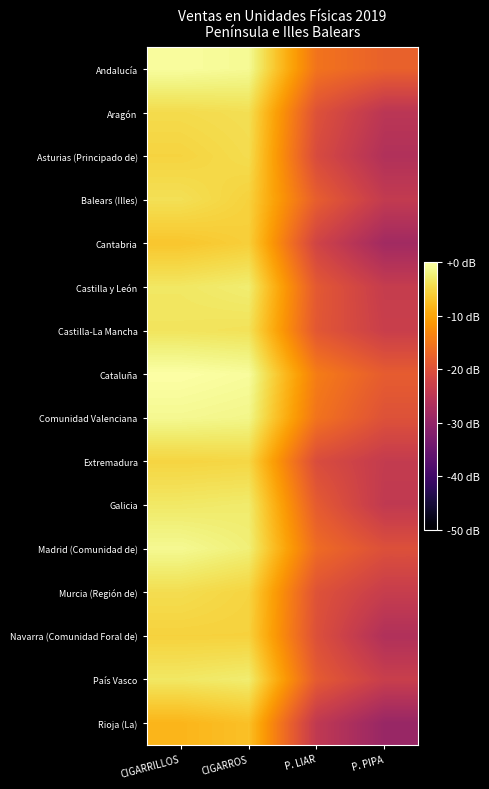

What is the total value across all series at CIGARRILLOS?

-59.6